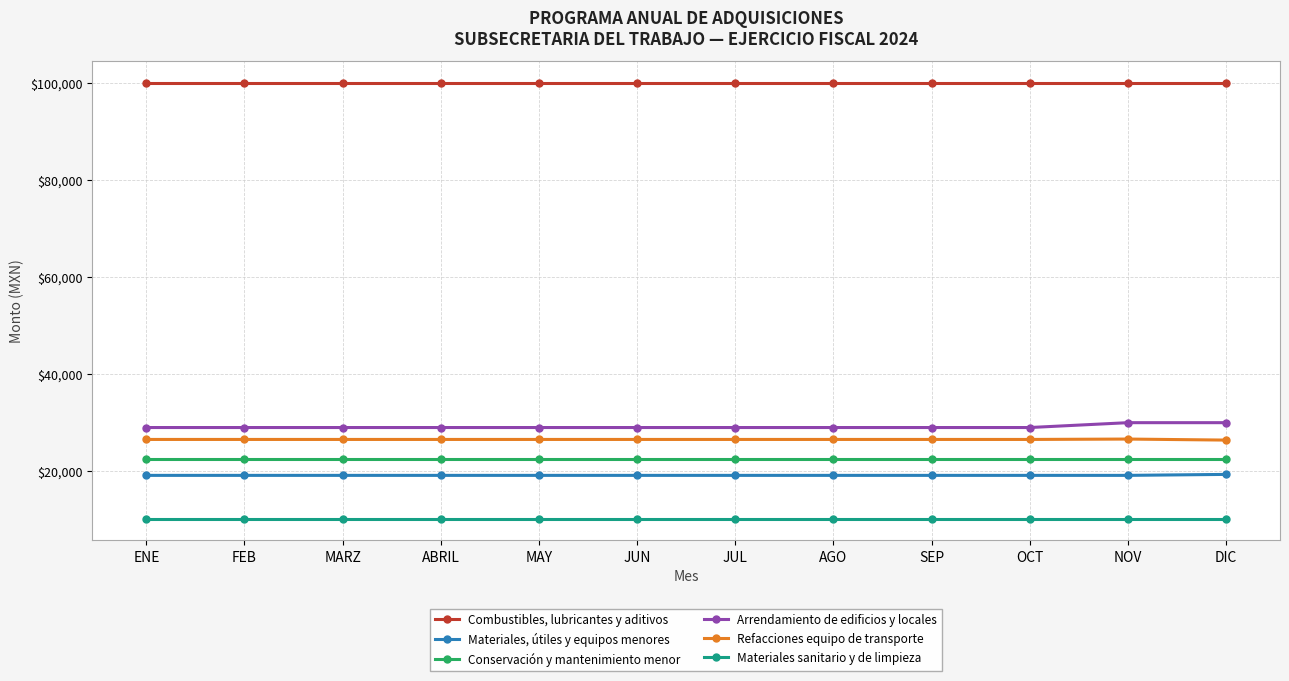

What is the total value across all series at FEB?

207446